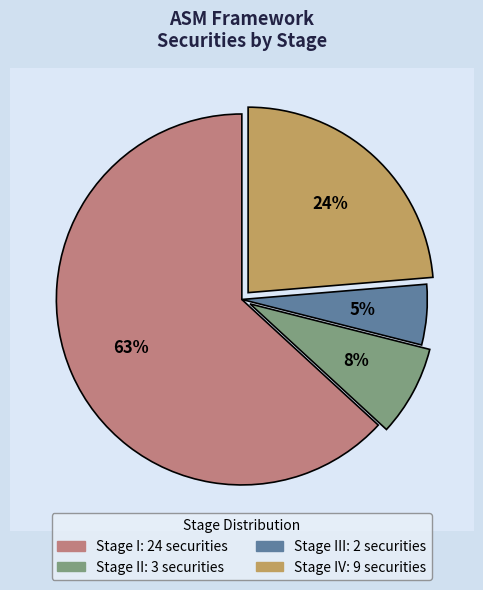

Is the sum of Stage II and Stage IV greater than half?

No